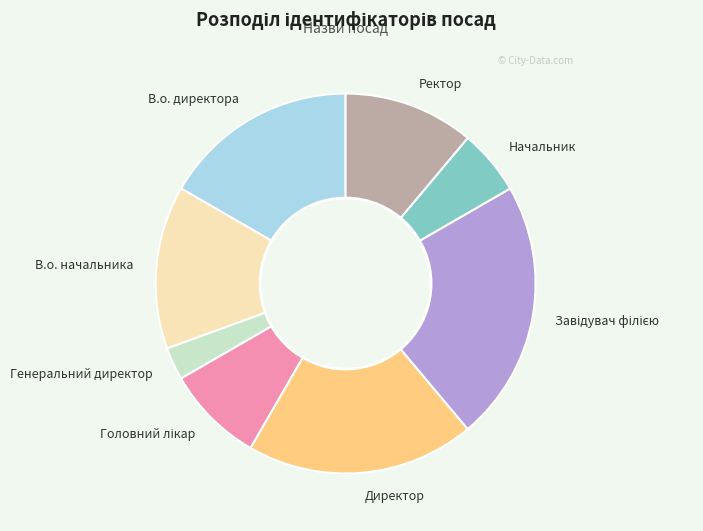

True or false: В.о. директора accounts for 12% of the total.

False